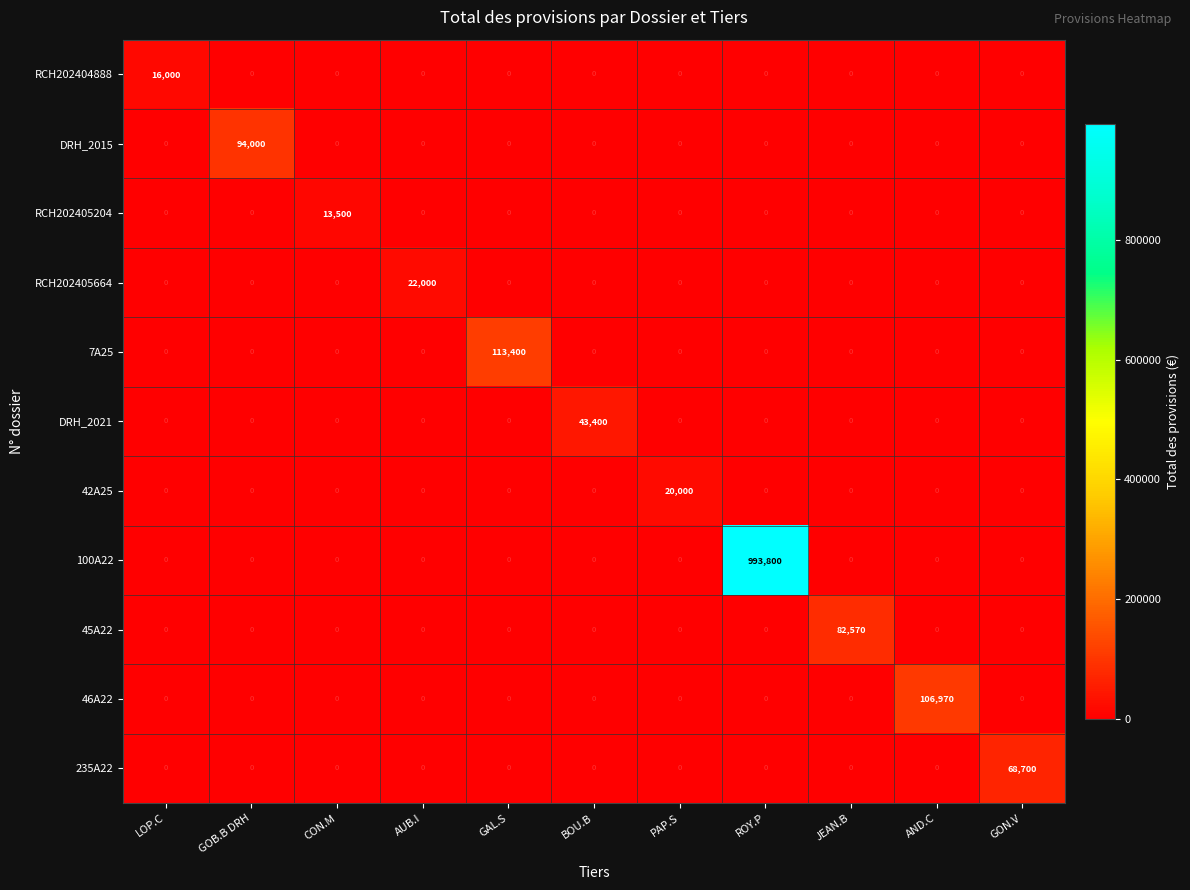

The value of 7A25 at GON.V is 0. True or false?

True